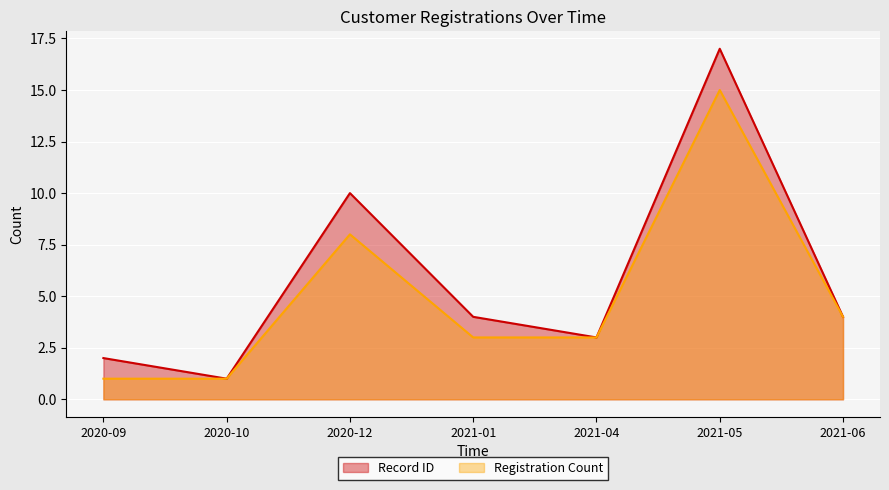

The value of Record ID at 2021-06 is 2. True or false?

False